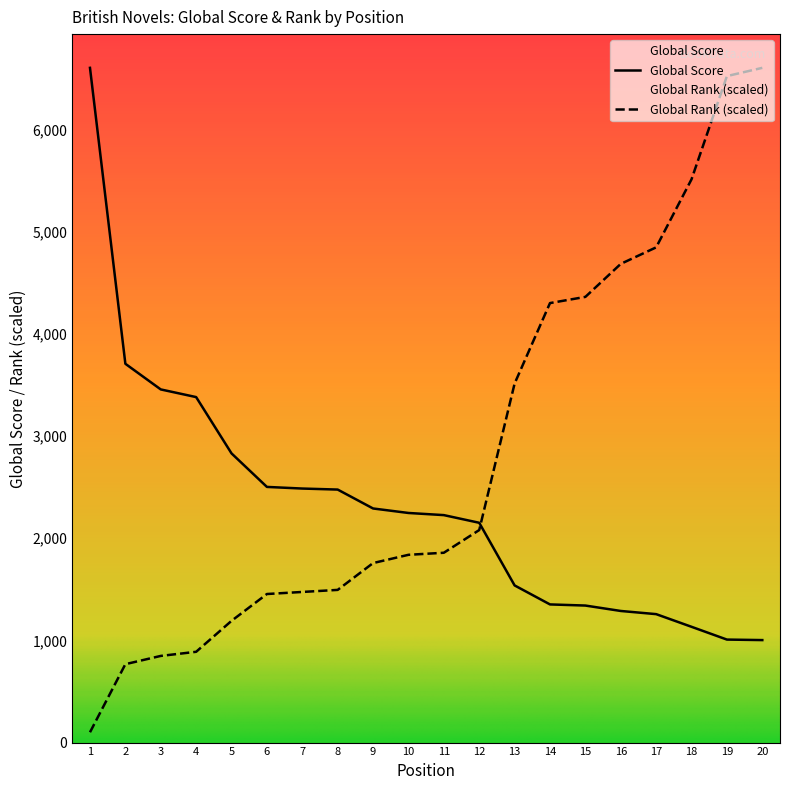

How many intersections are there between Global Score and Global Rank?

1